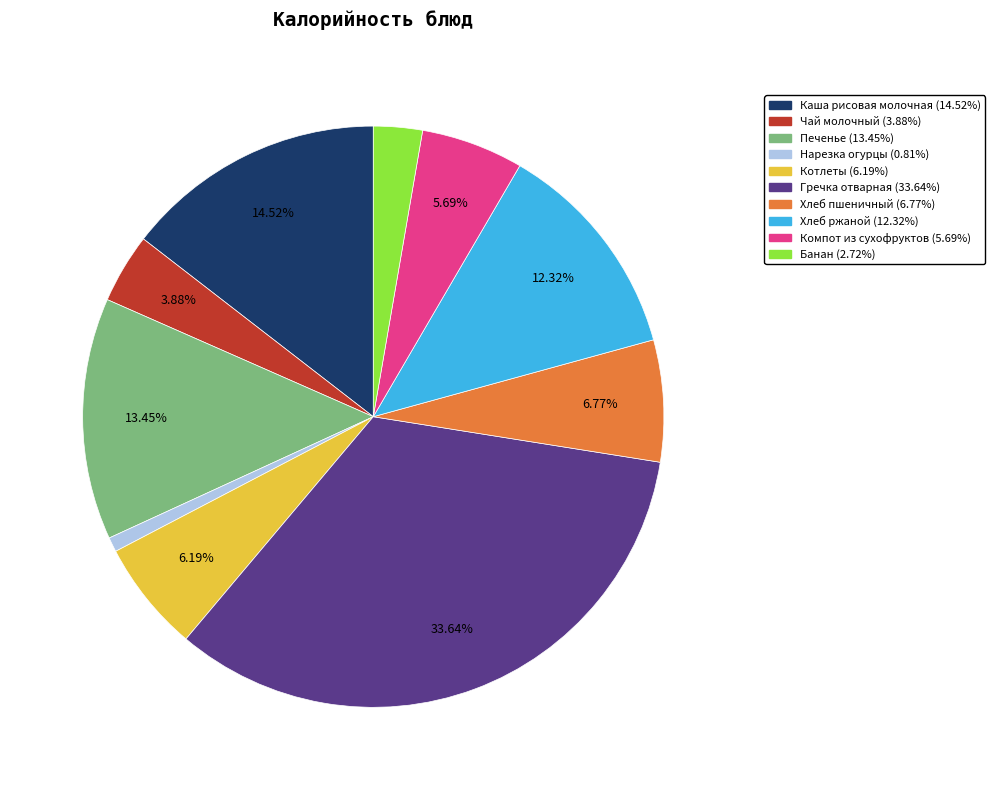

Does any single category account for the majority?

No